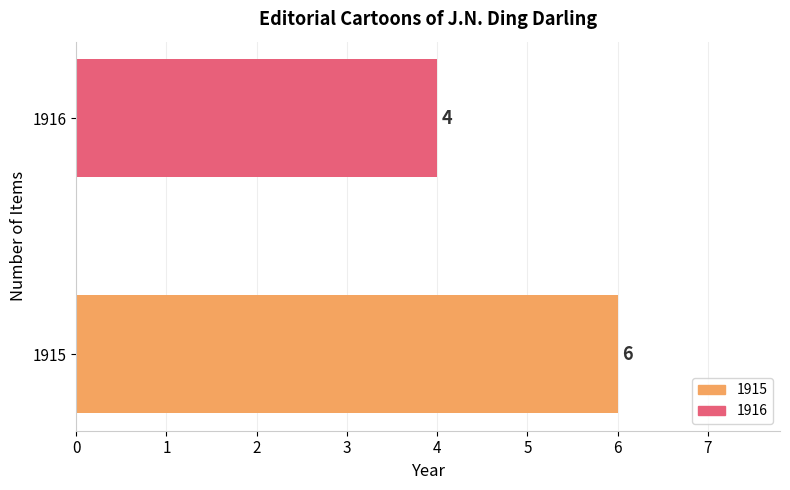

How many bars are there in total?

2